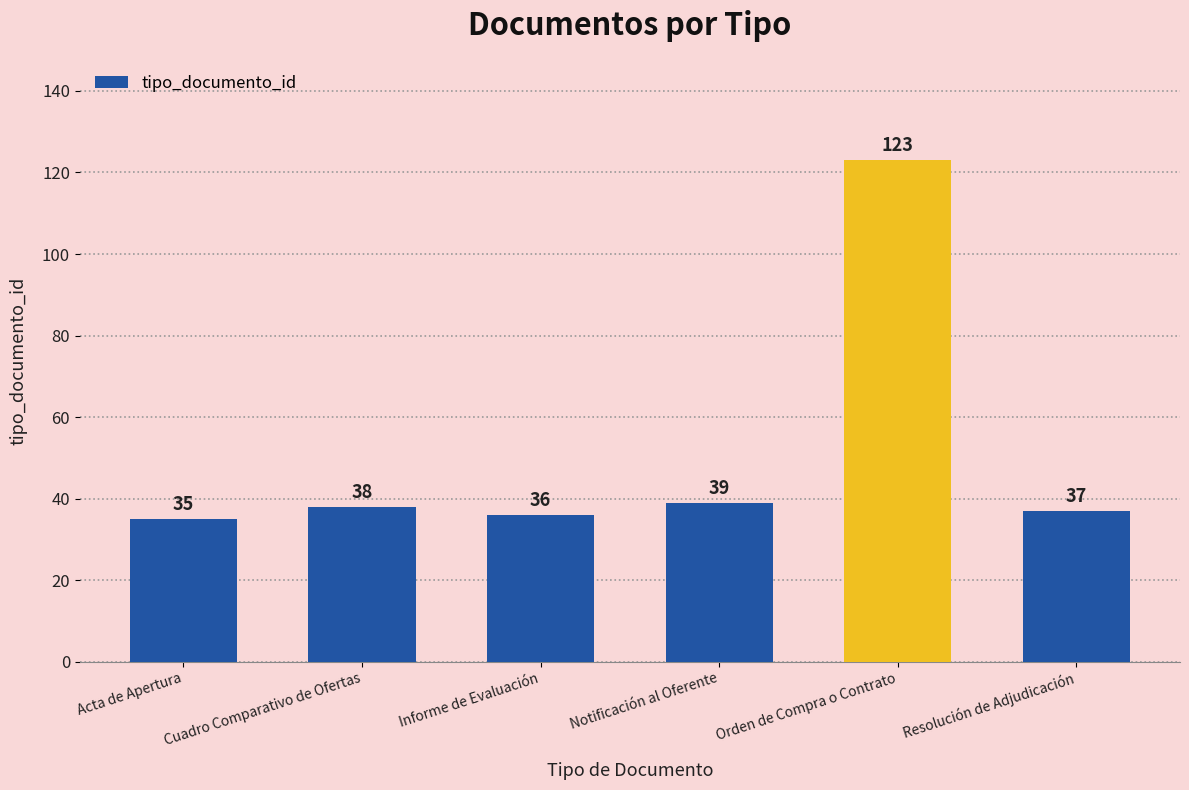

How many categories are shown in the chart?

6